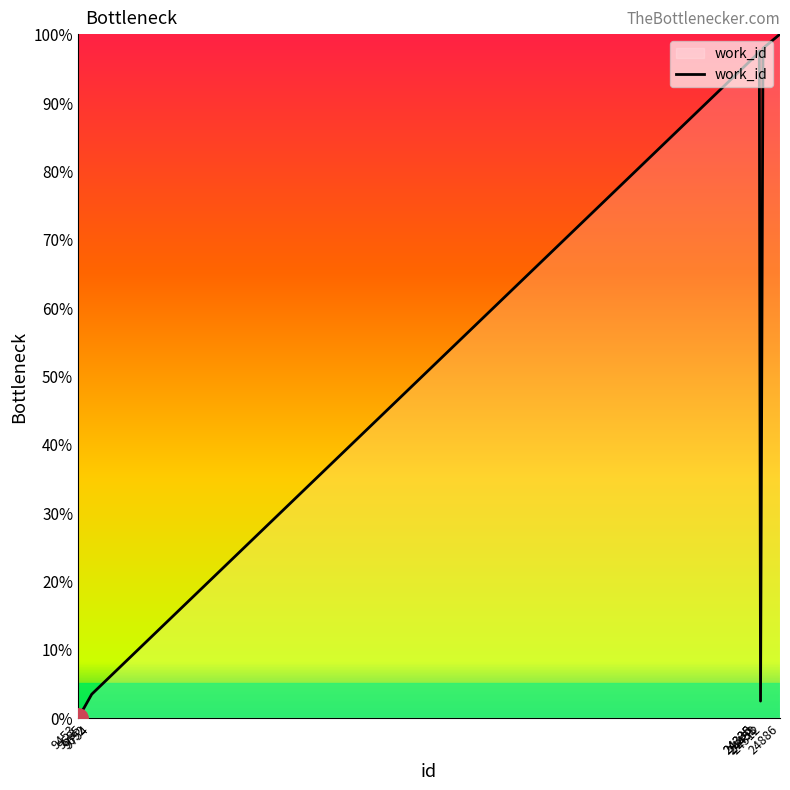

What is the greatest value displayed?

100.0